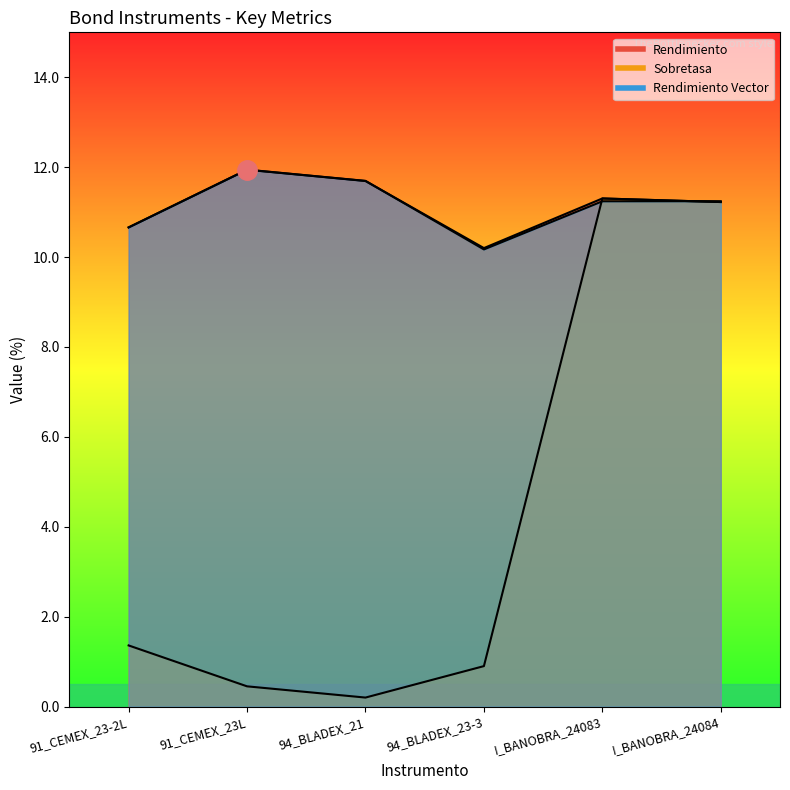

The Sobretasa series shows 11.3 at I_BANOBRA_24083. True or false?

True